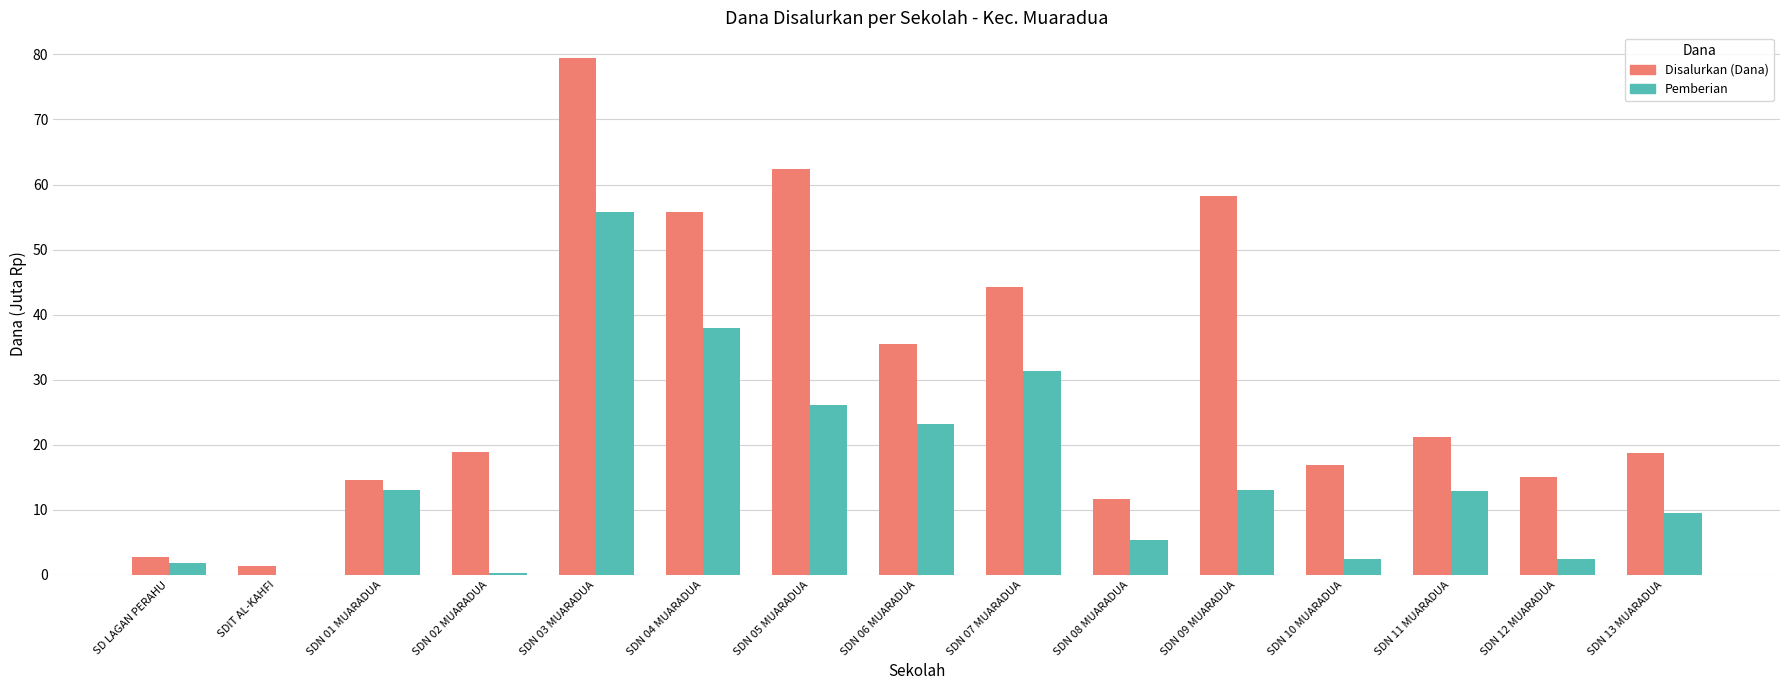

Which series has the largest total across all categories?

Disalurkan (Dana)